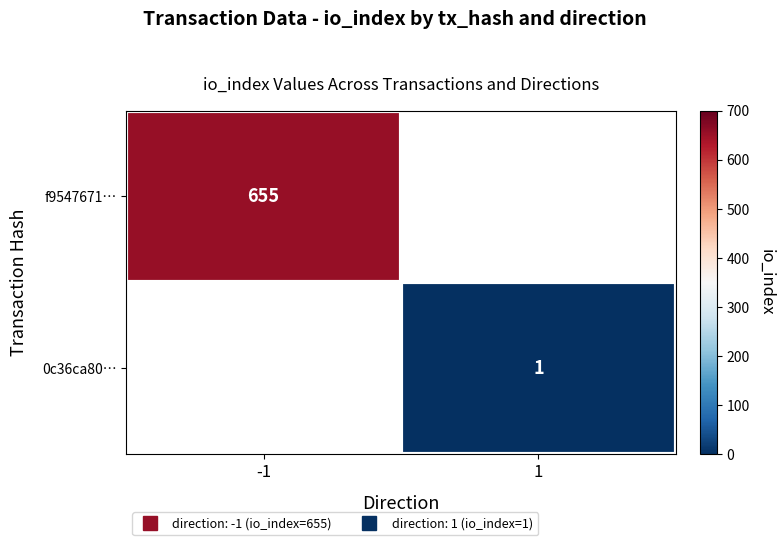

Is it true that f9547671… equals 655.0 at -1?

True